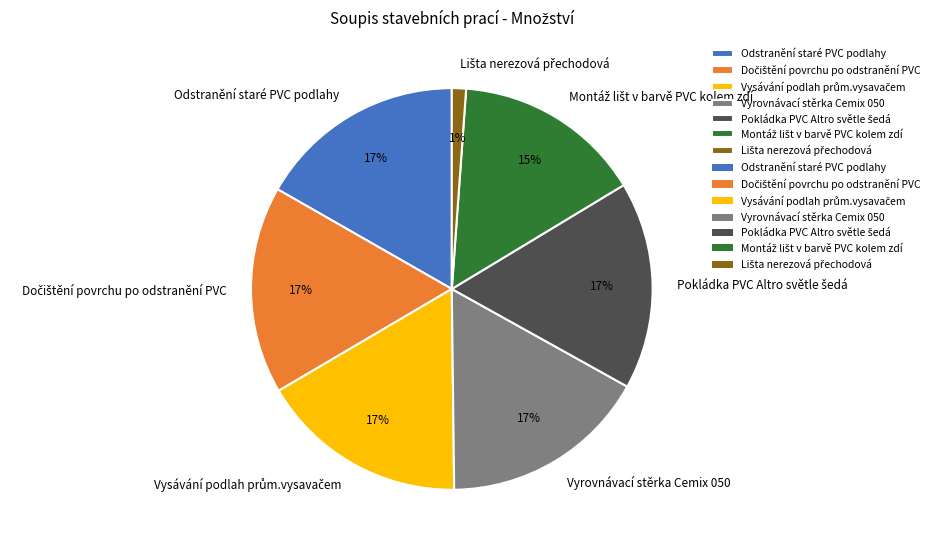

How many slices are in this pie chart?

7